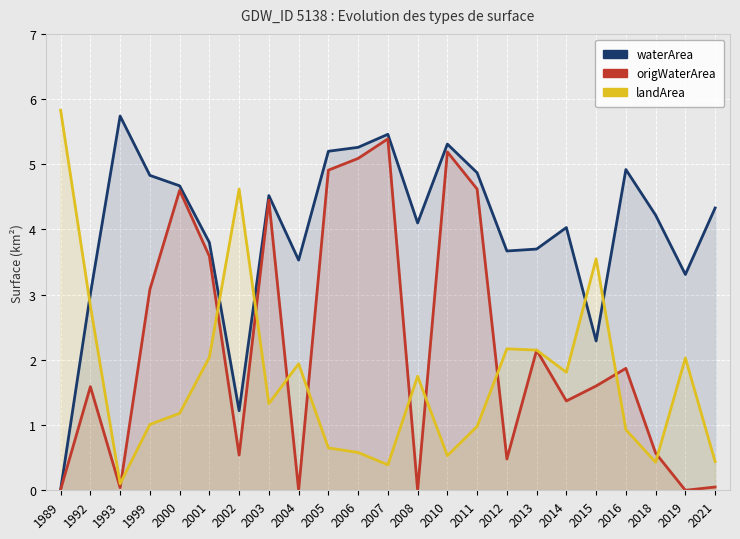

Which has a higher value, 1989 or 2011?

2011